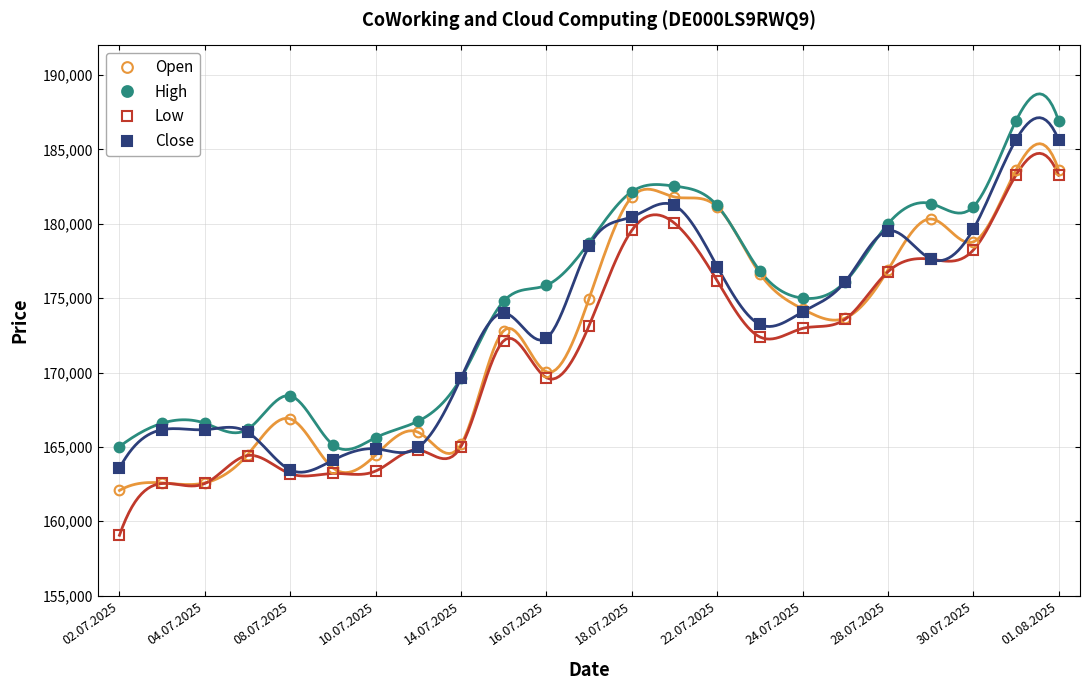

What is the value of the High point at the 12th from the left?

178745